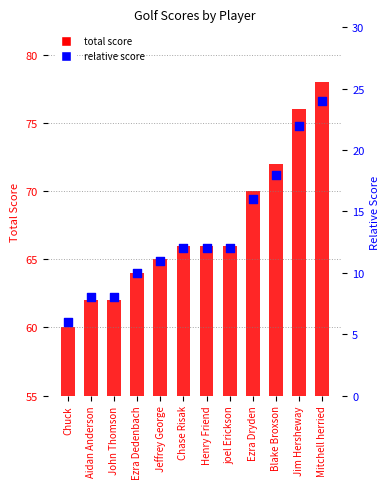

What are all the series names shown in the legend?

total score, relative score